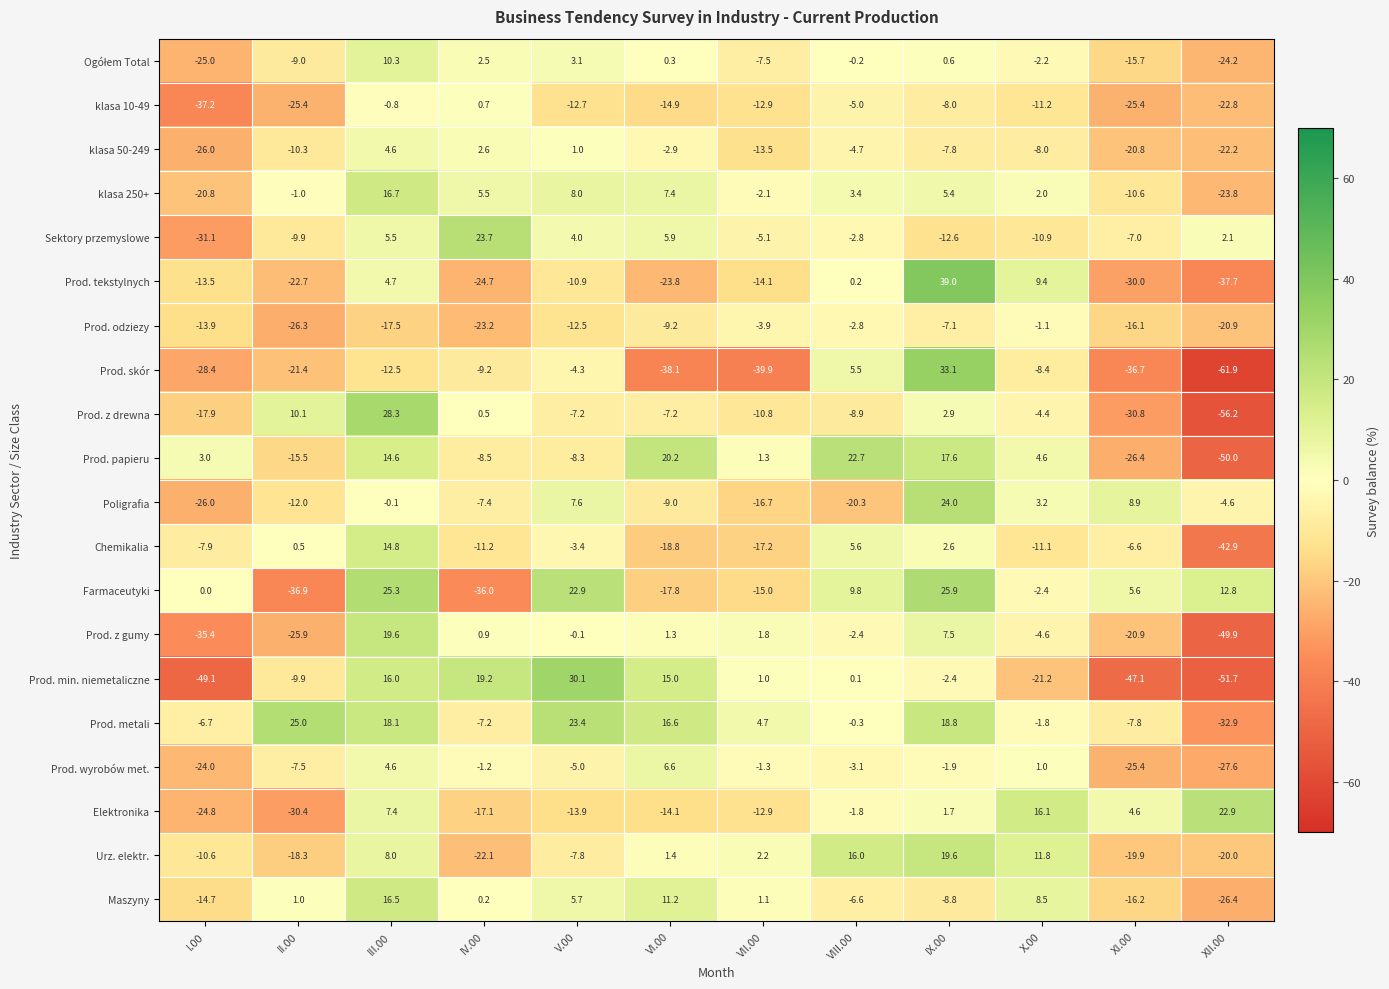

What is the approximate value of Prod. skór at XII.00?

-61.9